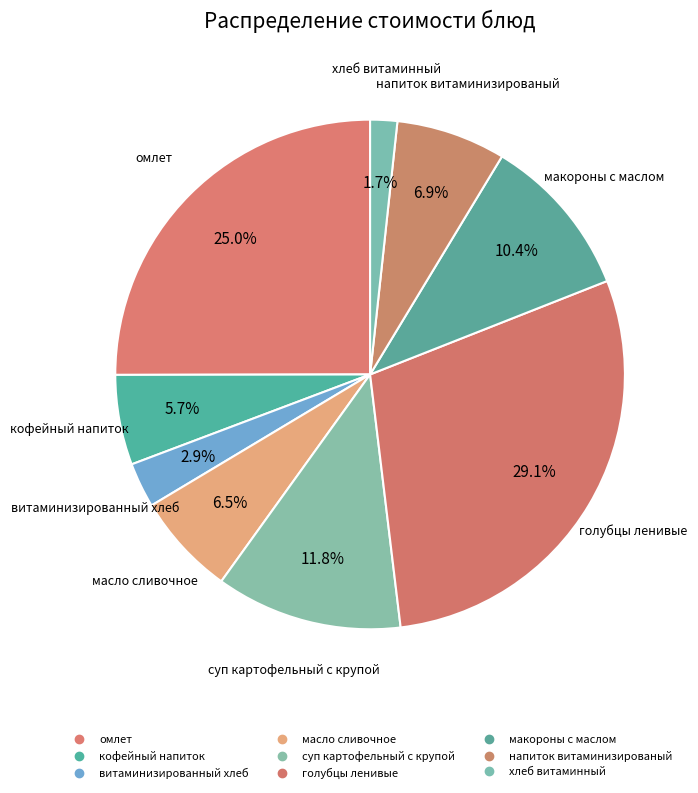

To the nearest percent, what is the combined percentage of витаминизированный хлеб and масло сливочное?

9%